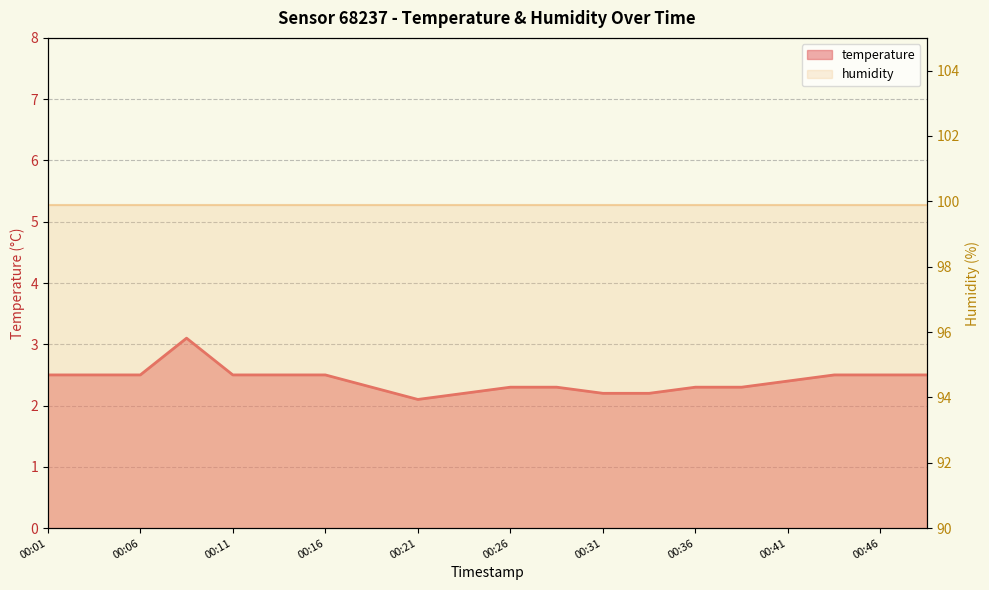

Does the chart display data point markers on the line(s)?

No